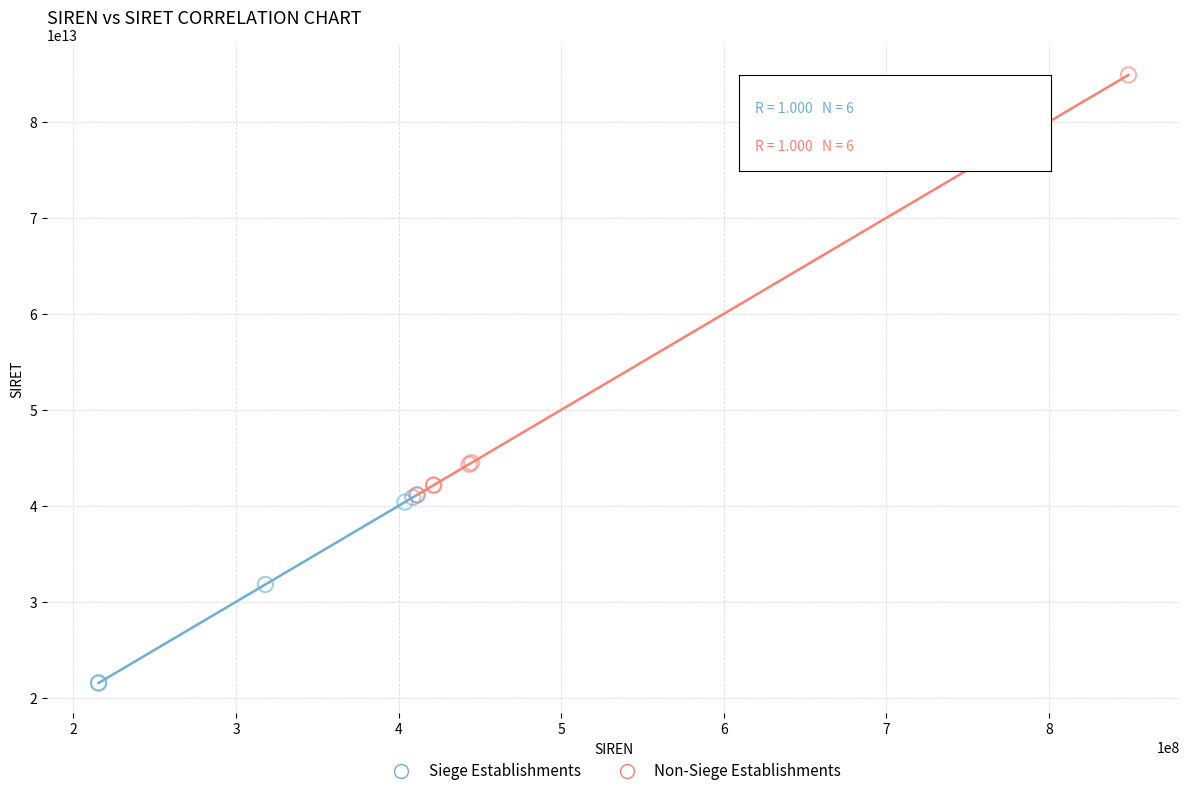

Which series reaches the maximum Y coordinate?

Non-Siege Establishments